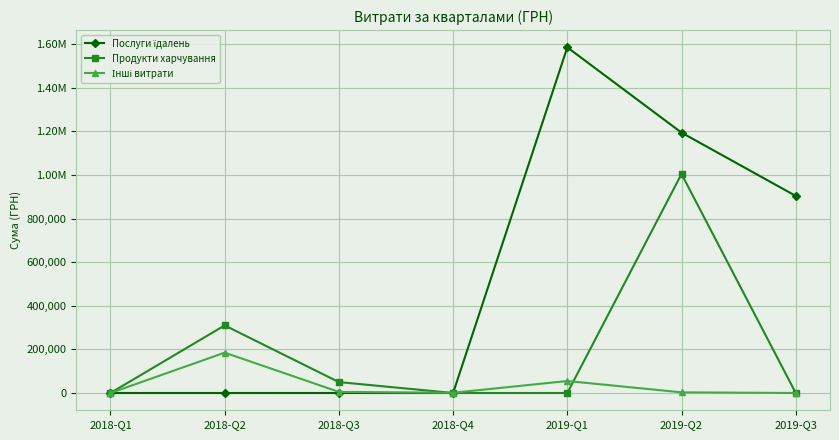

At which label does Послуги їдалень reach its peak?

2019-Q1